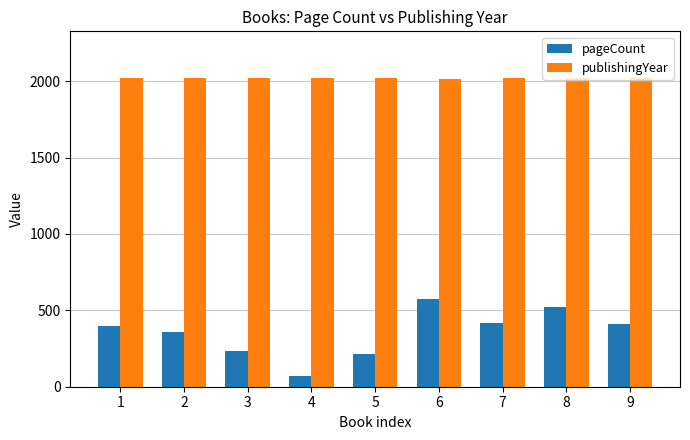

Which series has the largest total across all categories?

publishingYear